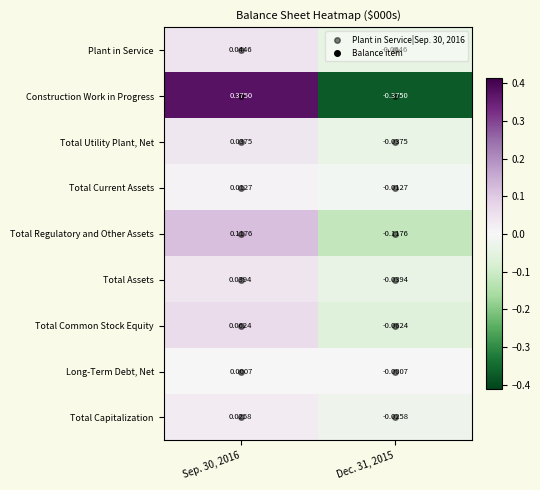

Which series has the largest range (max minus min)?

Construction Work in Progress